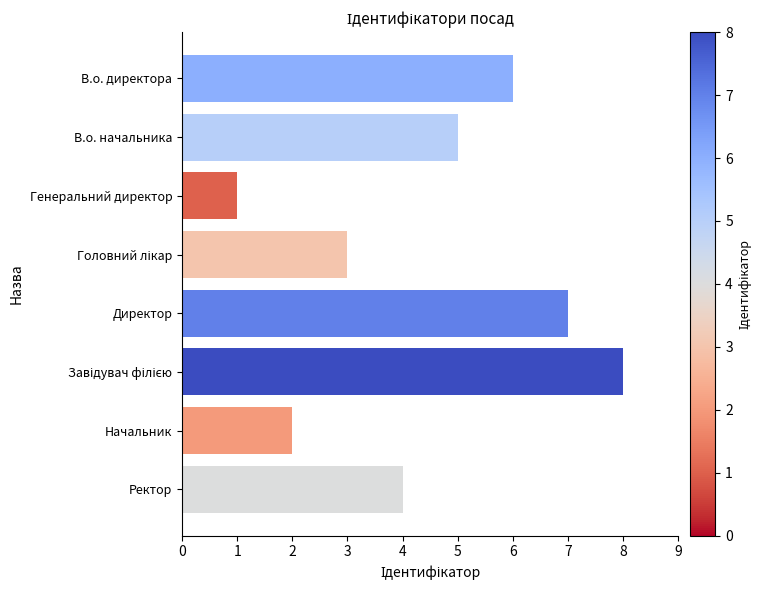

The value at Генеральний директор is 1. True or false?

True